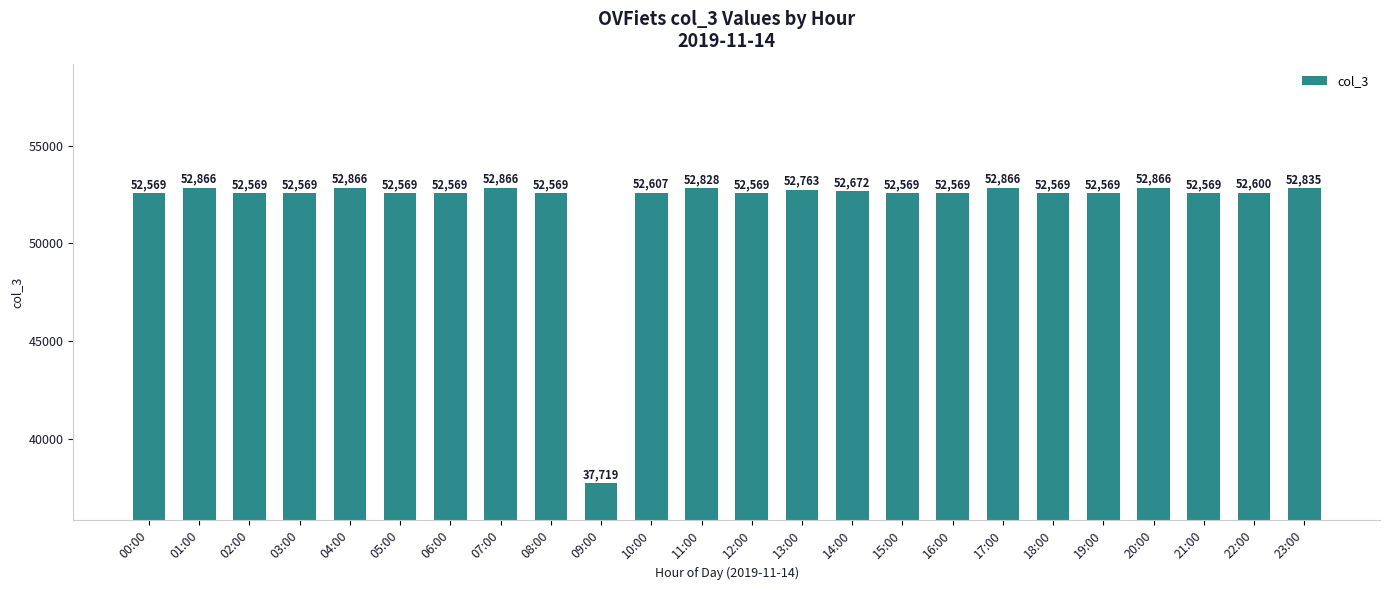

What is the value of the 23rd bar from the left?

52600